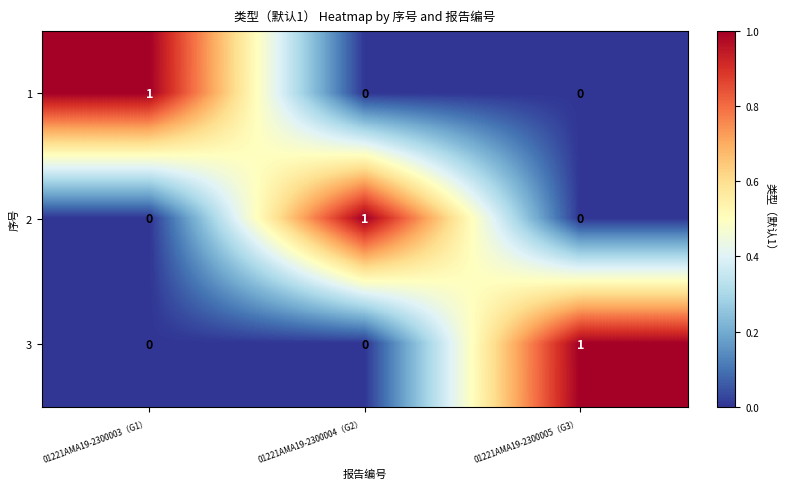

Reading right to left, extract all data points from this chart.

1: 0	0	1
2: 0	1	0
3: 1	0	0